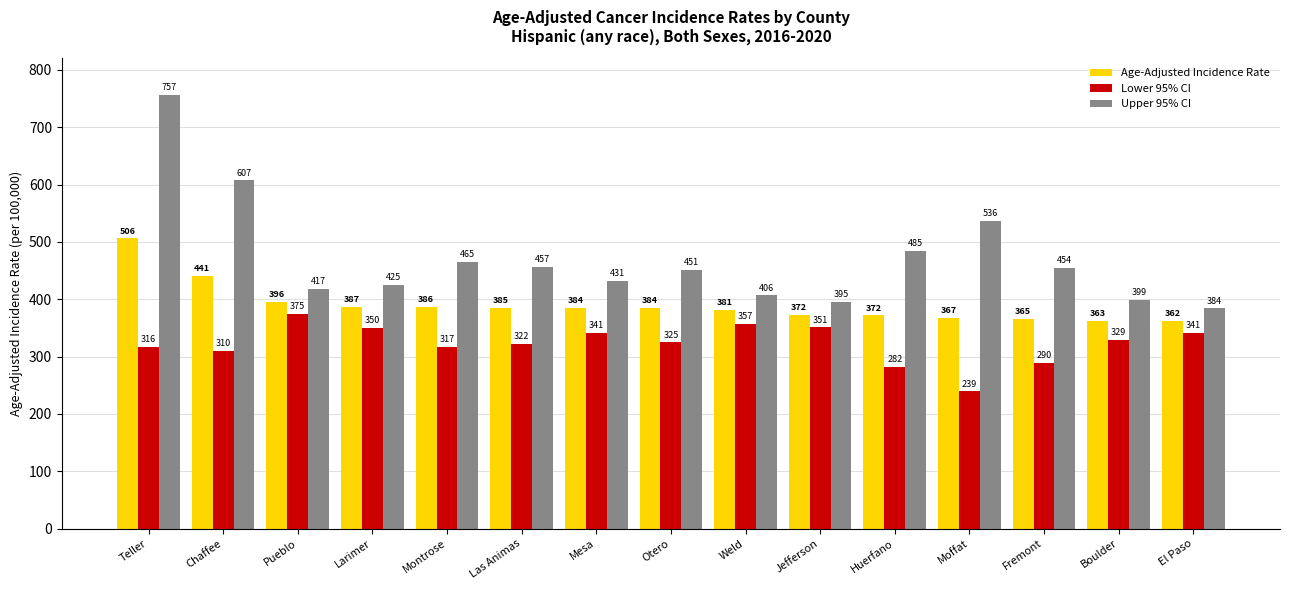

Which series changed the most between Pueblo and Huerfano?

Lower 95% CI